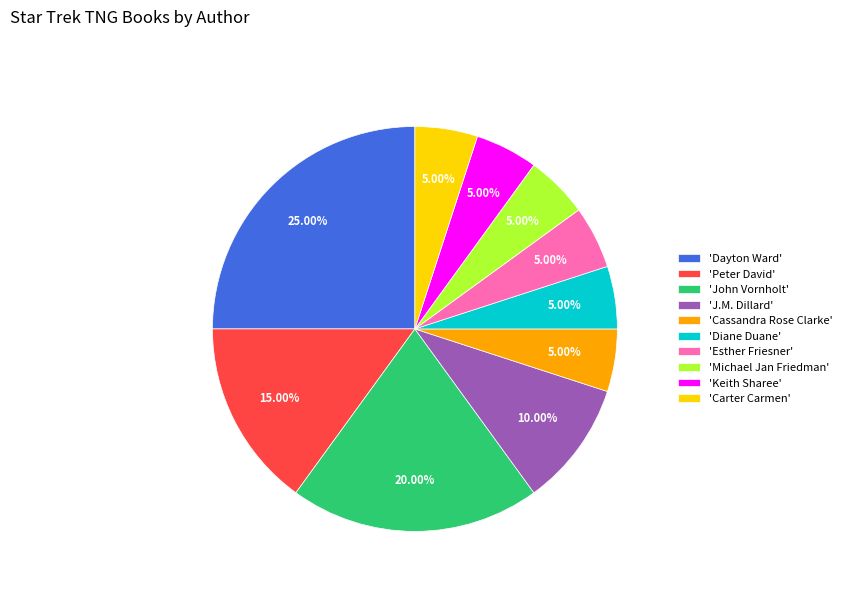

Do 'Keith Sharee' and 'Dayton Ward' together represent more than half of the pie?

No